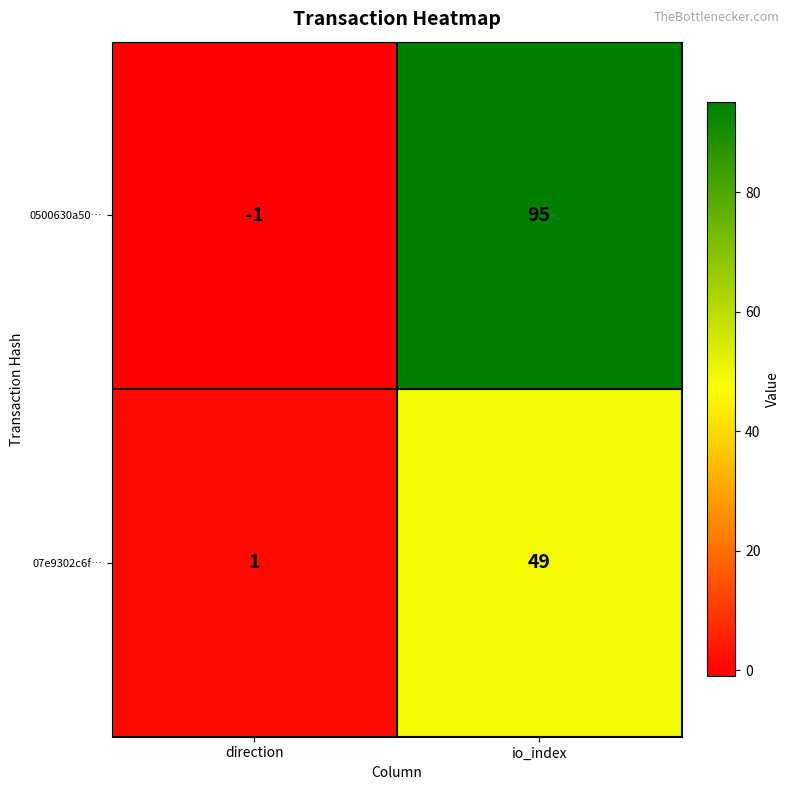

At which category is the sum across all series the highest?

io_index